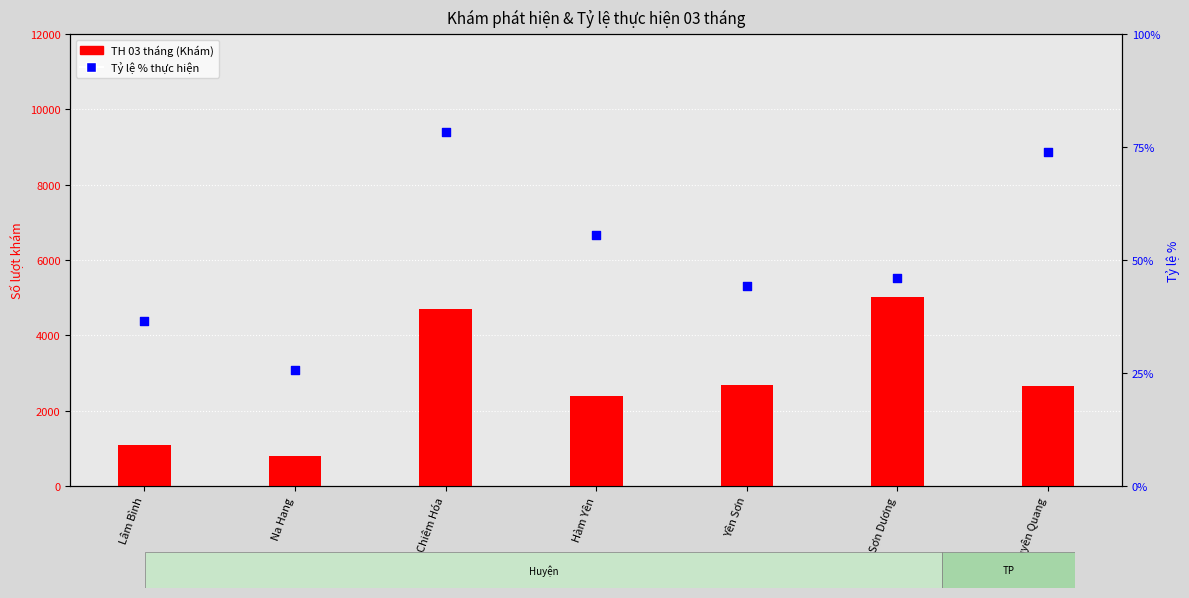

Which series has the widest spread of Y values?

TH 03 tháng (Khám)